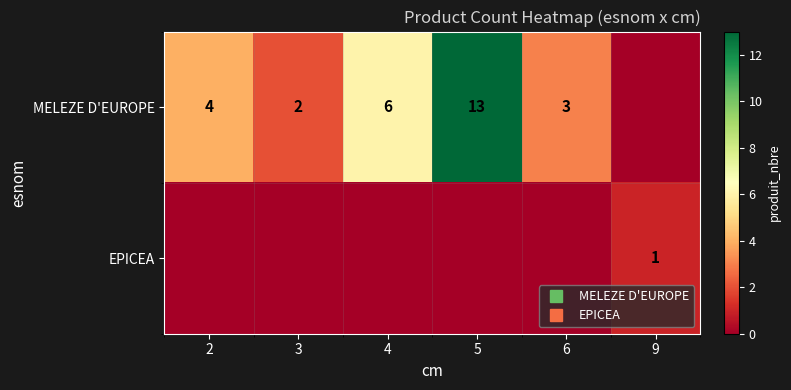

At which category is the sum across all series the highest?

5